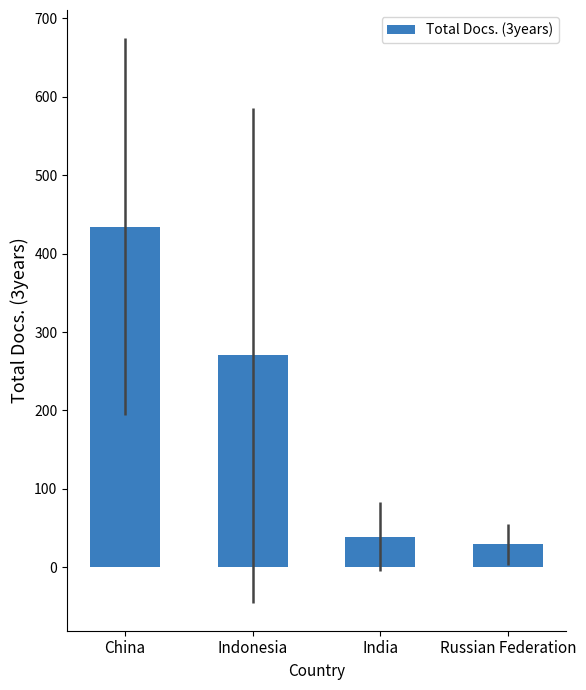

Which has a higher value, China or Russian Federation?

China